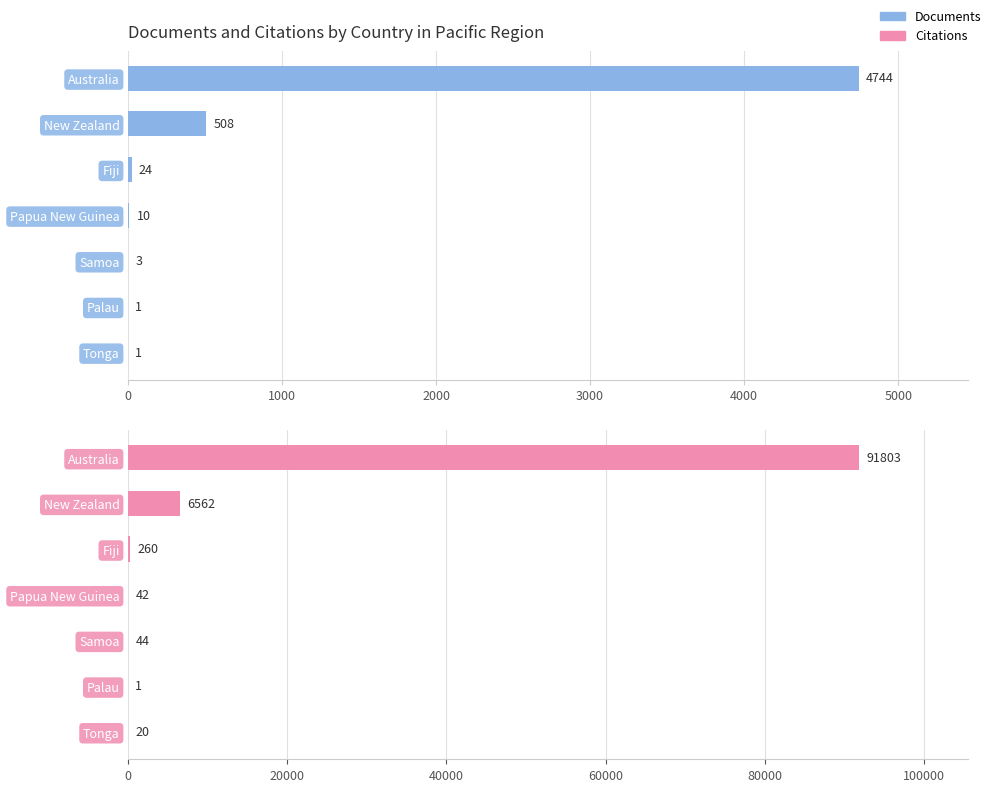

Does the chart contain any negative values?

No